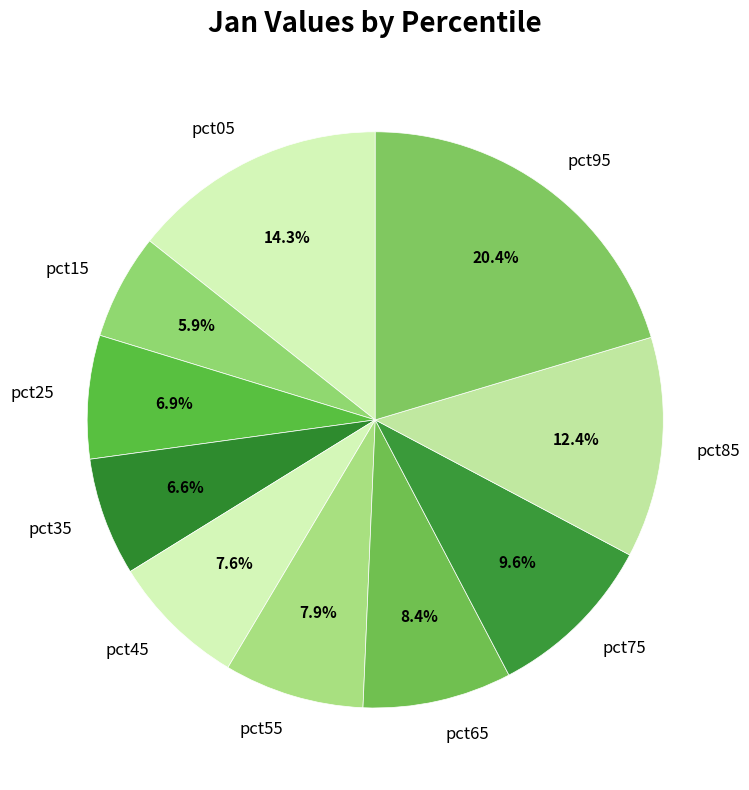

Which has a higher value, pct05 or pct45?

pct05